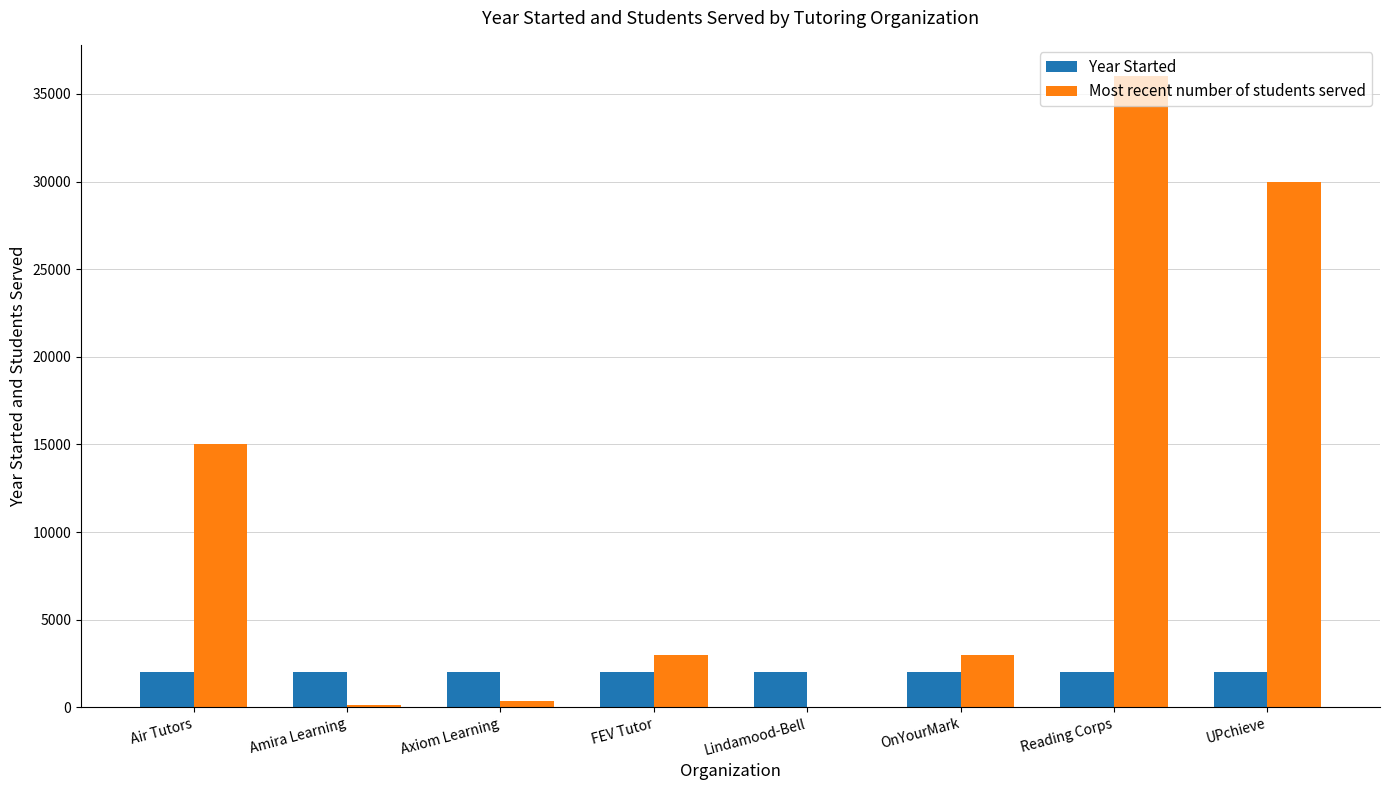

At which category is the sum across all series the highest?

Reading Corps